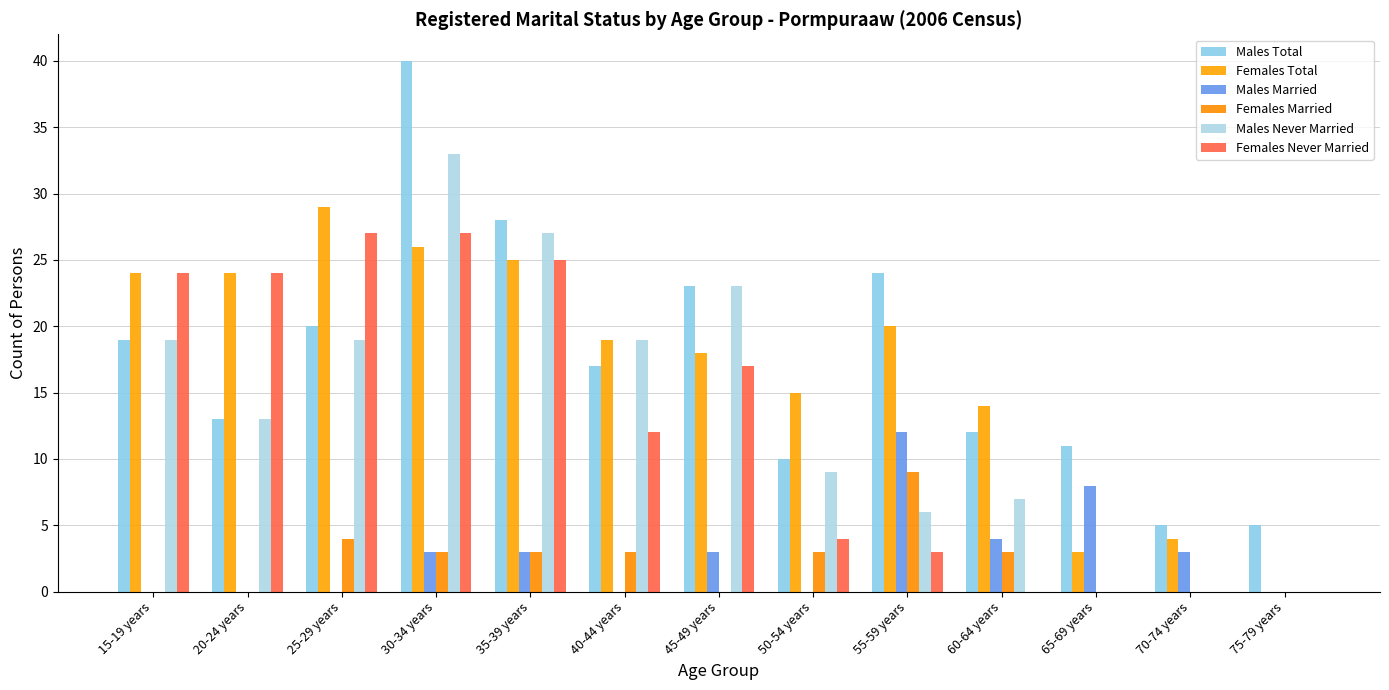

What is the total value across all series at 65-69 years?

22